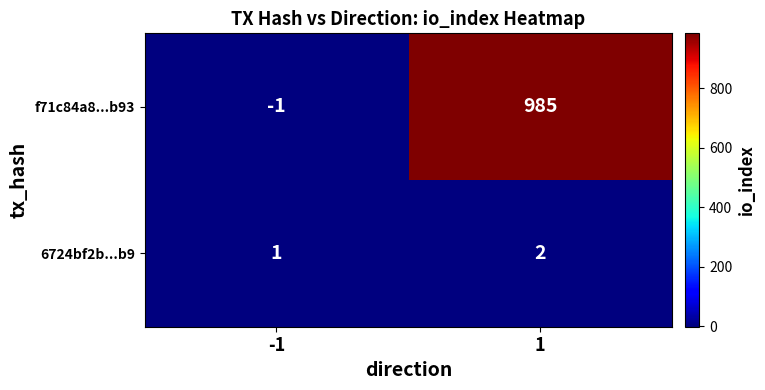

What is the maximum value for f71c84a8...b93?

985